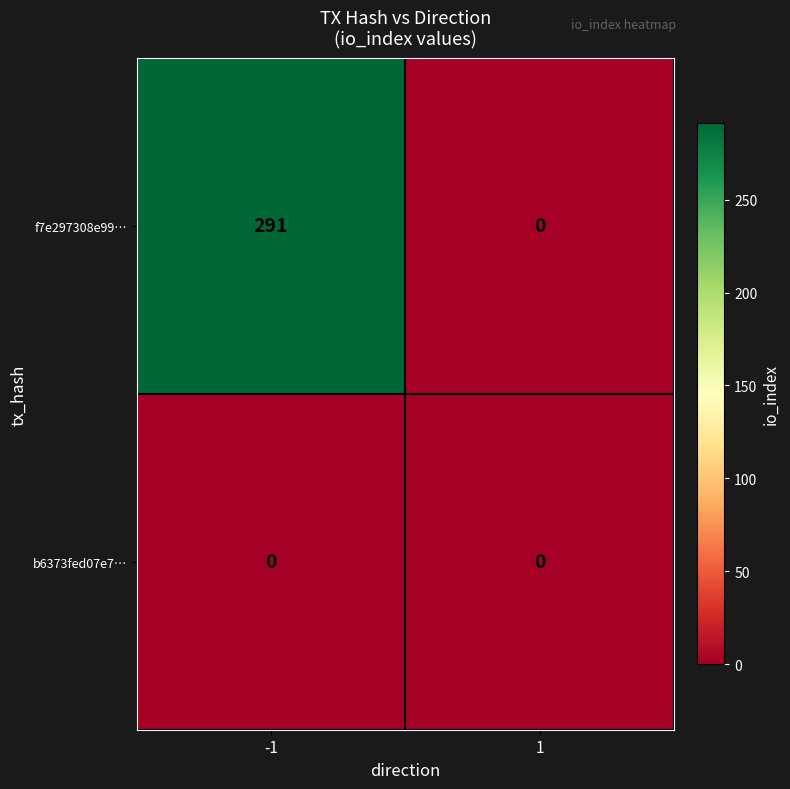

List the series in order of their overall mean, highest first.

f7e297308e99…, b6373fed07e7…